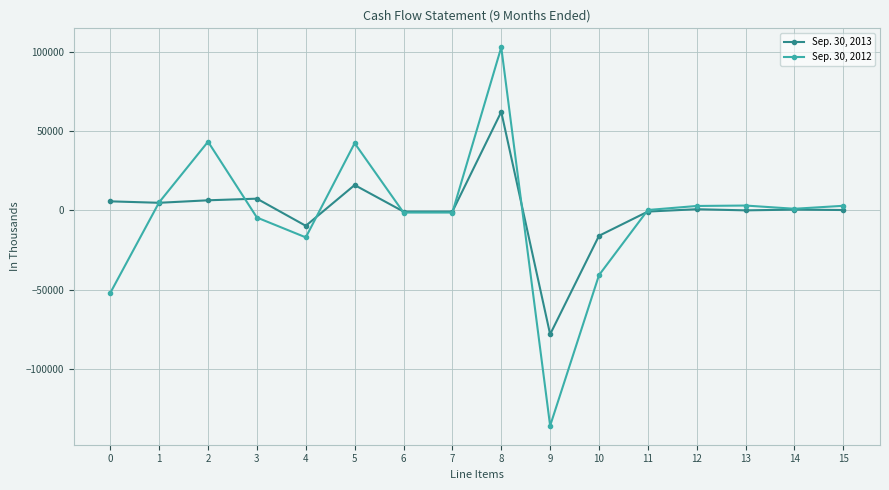

True or false: Sep. 30, 2013 and Sep. 30, 2012 intersect in this chart.

True